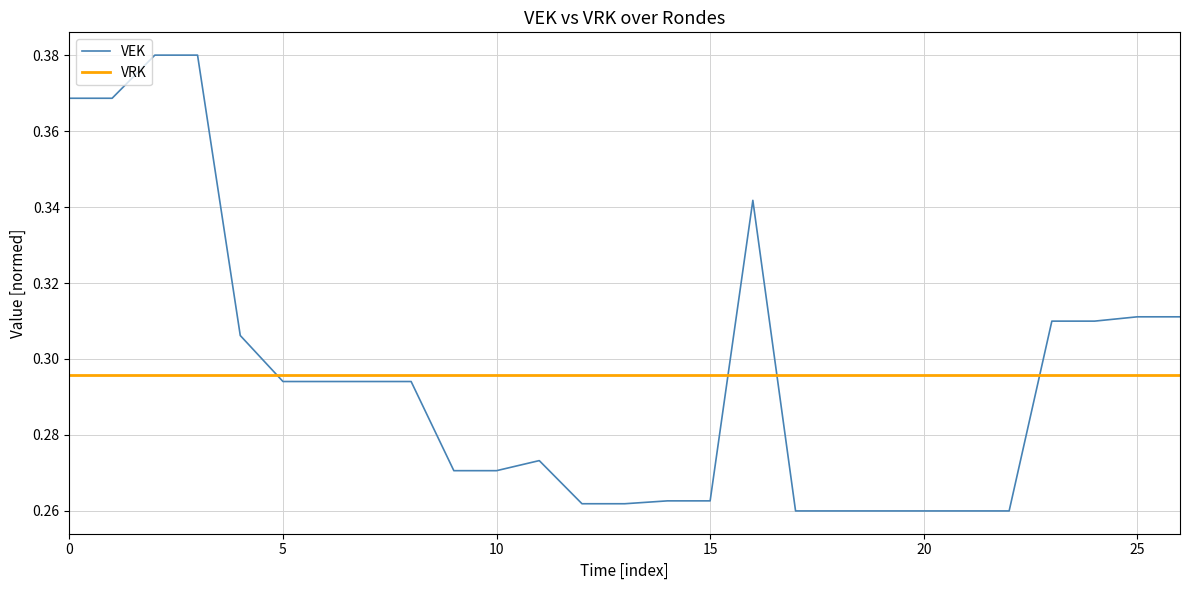

Is it true that VEK equals 0.1 at 5?

False